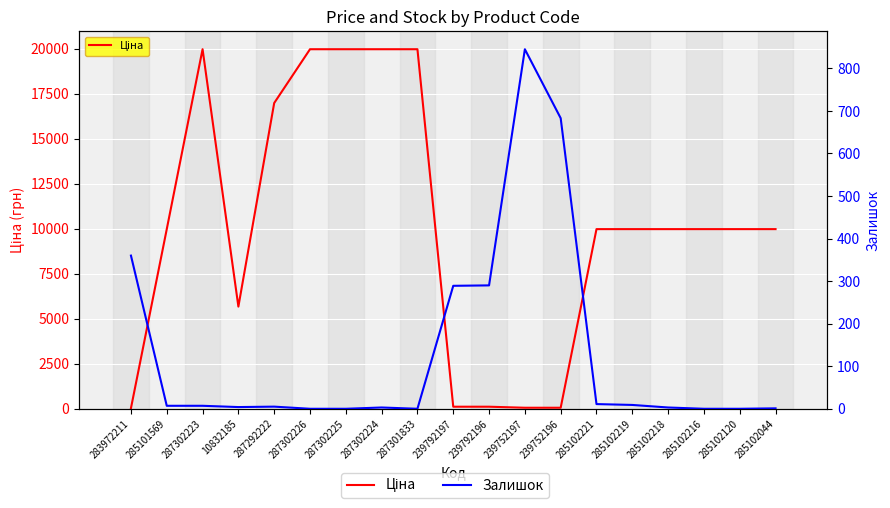

Reading right to left, transcribe all the data shown in this chart.

Ціна: 285102044=9975.0	285102120=9975.0	285102216=9975.0	285102218=9975.0	285102219=9975.0	285102221=9975.0	239752196=57.0	239752197=57.0	239792196=114.1	239792197=114.1	287301833=19964.2	287302224=19964.2	287302225=19964.2	287302226=19964.2	287292222=16976.3	10832185=5673.8	287302223=19964.2	285101569=9975.0	283972211=32.0
Залишок: 285102044=1.0	285102120=0.0	285102216=0.0	285102218=3.0	285102219=9.0	285102221=11.0	239752196=683.0	239752197=845.0	239792196=290.0	239792197=289.0	287301833=0.0	287302224=3.0	287302225=0.0	287302226=0.0	287292222=5.0	10832185=4.0	287302223=7.0	285101569=7.0	283972211=360.0